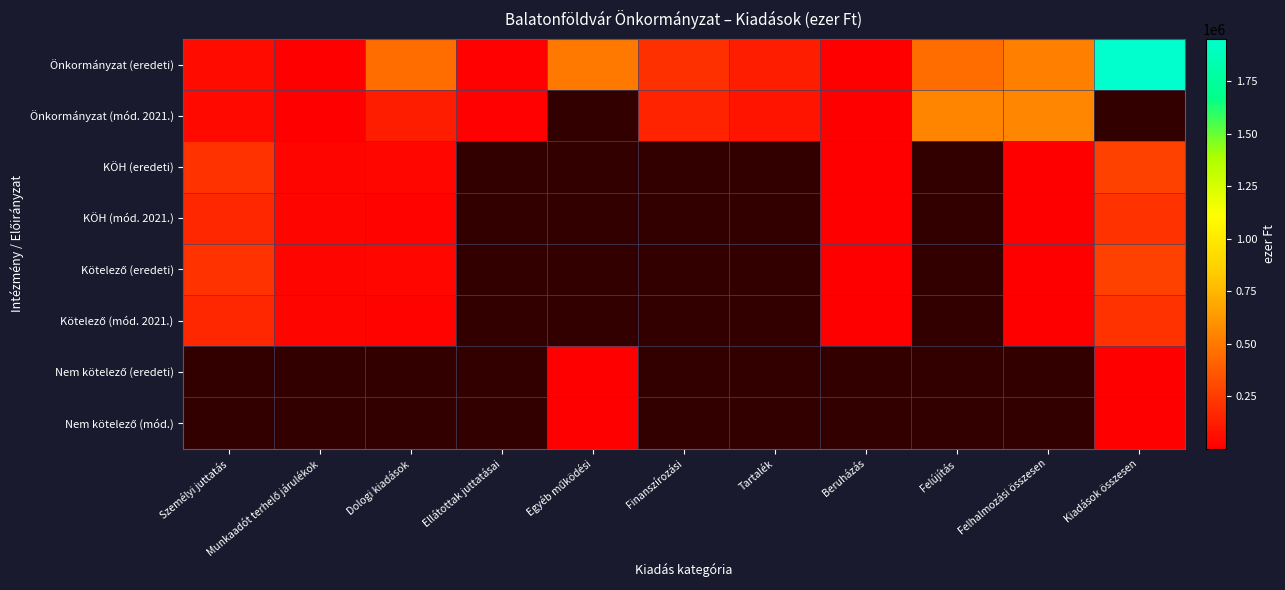

Is the value of Kötelező (mód. 2021.) at Beruházás greater than the value of KÖH (eredeti) at Beruházás?

No